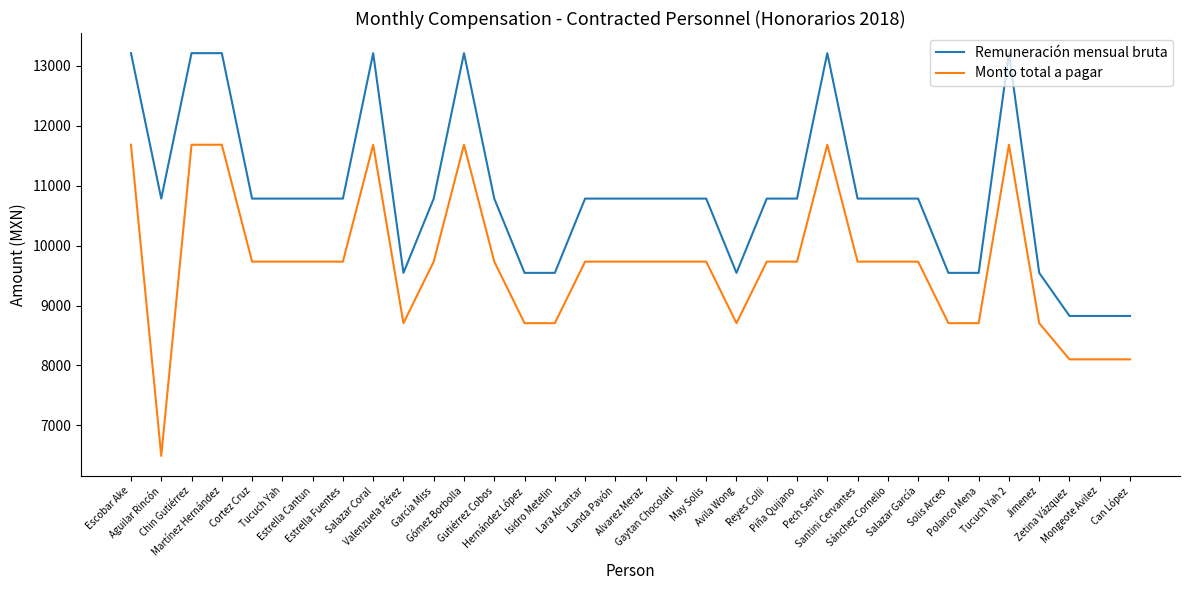

The Remuneración mensual bruta series shows 13214.0 at Tucuch Yah 2. True or false?

True